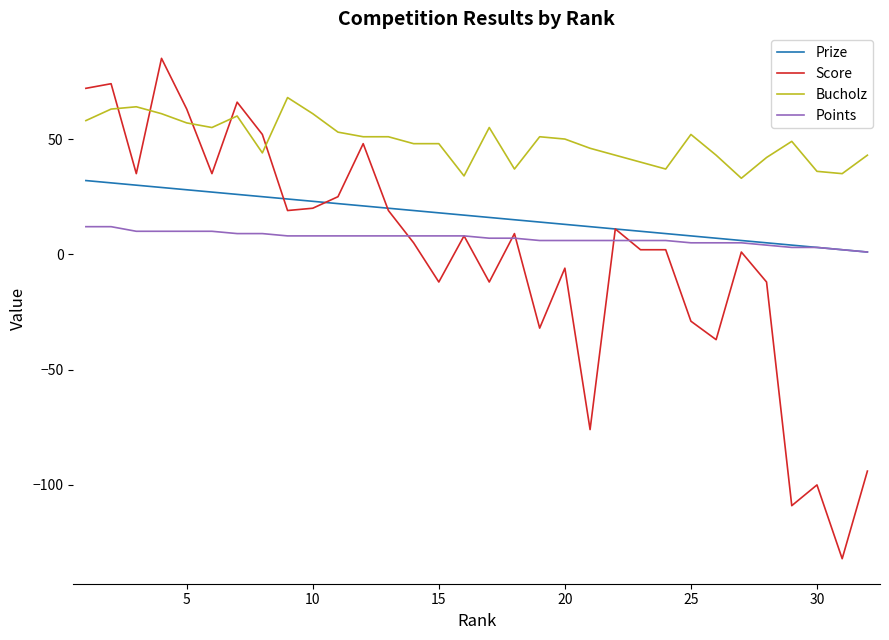

Which series has the widest spread of values?

Score